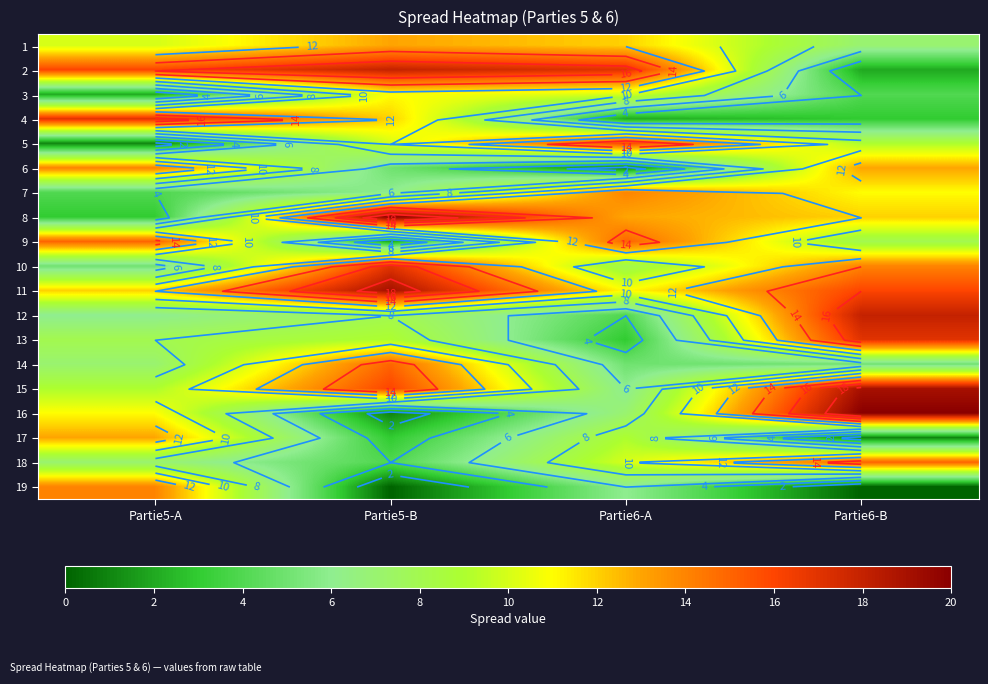

The value of 2 at Partie6-B is 3. True or false?

False